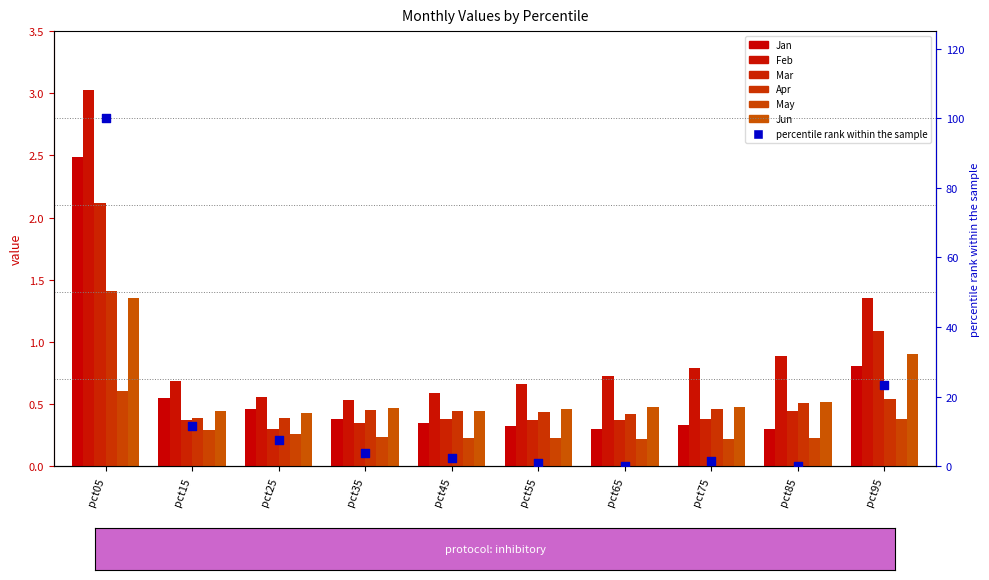

Which series contains the lowest Y value?

May